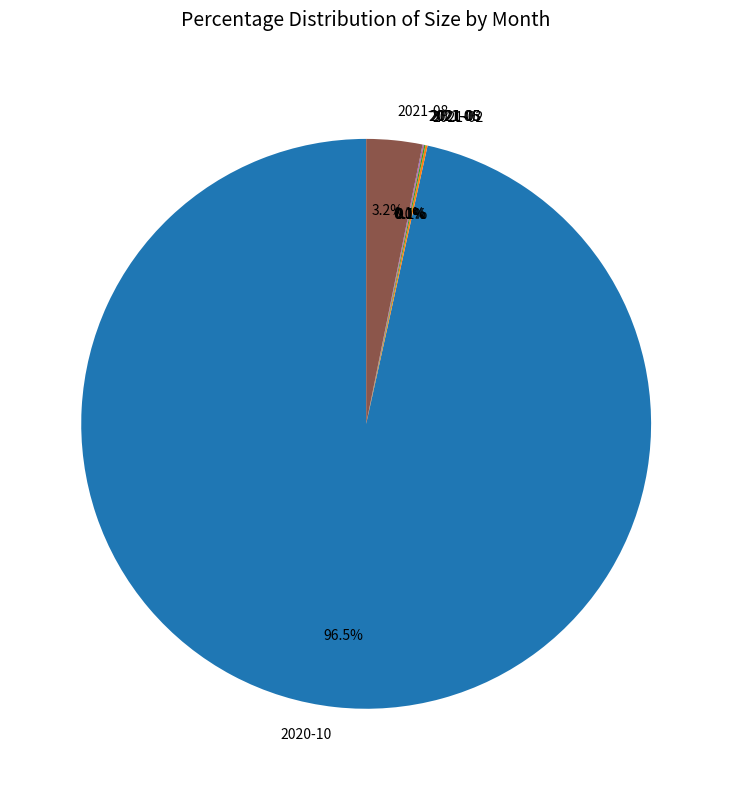

To the nearest percent, what portion does 2021-08 represent?

3%